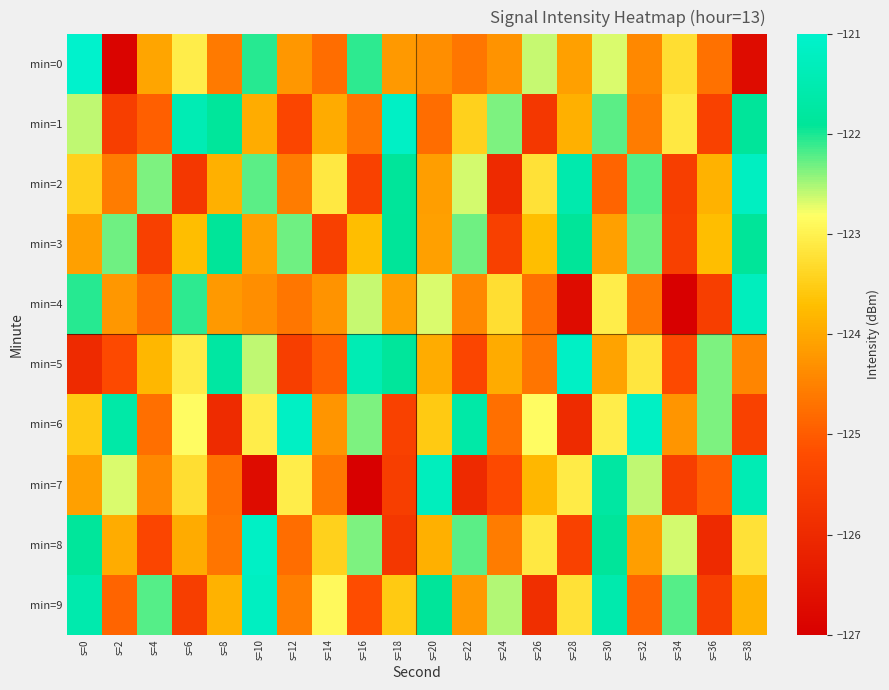

Reading left to right, extract all data points from this chart.

min=0: s=0=-121.0	s=2=-126.9	s=4=-124.0	s=6=-123.1	s=8=-124.6	s=10=-122.1	s=12=-124.2	s=14=-124.8	s=16=-122.1	s=18=-124.2	s=20=-124.3	s=22=-124.7	s=24=-124.3	s=26=-122.6	s=28=-124.1	s=30=-122.7	s=32=-124.4	s=34=-123.3	s=36=-124.7	s=38=-126.7
min=1: s=0=-122.6	s=2=-125.5	s=4=-125.0	s=6=-121.4	s=8=-121.9	s=10=-124.0	s=12=-125.4	s=14=-124.0	s=16=-124.7	s=18=-121.1	s=20=-124.8	s=22=-123.5	s=24=-122.3	s=26=-125.7	s=28=-123.9	s=30=-122.2	s=32=-124.6	s=34=-123.1	s=36=-125.4	s=38=-121.9
min=2: s=0=-123.5	s=2=-124.6	s=4=-122.3	s=6=-125.7	s=8=-123.9	s=10=-122.2	s=12=-124.6	s=14=-123.1	s=16=-125.4	s=18=-121.9	s=20=-124.1	s=22=-122.7	s=24=-126.0	s=26=-123.2	s=28=-121.5	s=30=-124.9	s=32=-122.2	s=34=-125.5	s=36=-123.9	s=38=-121.2
min=3: s=0=-124.1	s=2=-122.3	s=4=-125.5	s=6=-123.7	s=8=-121.9	s=10=-124.1	s=12=-122.3	s=14=-125.5	s=16=-123.7	s=18=-121.9	s=20=-124.1	s=22=-122.3	s=24=-125.5	s=26=-123.7	s=28=-121.9	s=30=-124.1	s=32=-122.3	s=34=-125.5	s=36=-123.7	s=38=-121.9
min=4: s=0=-122.1	s=2=-124.2	s=4=-124.8	s=6=-122.1	s=8=-124.2	s=10=-124.3	s=12=-124.7	s=14=-124.3	s=16=-122.6	s=18=-124.1	s=20=-122.7	s=22=-124.4	s=24=-123.3	s=26=-124.7	s=28=-126.7	s=30=-123.1	s=32=-124.6	s=34=-127.0	s=36=-125.5	s=38=-121.3
min=5: s=0=-126.0	s=2=-125.3	s=4=-123.8	s=6=-123.1	s=8=-121.7	s=10=-122.6	s=12=-125.5	s=14=-125.0	s=16=-121.4	s=18=-121.9	s=20=-124.0	s=22=-125.4	s=24=-124.0	s=26=-124.7	s=28=-121.1	s=30=-124.0	s=32=-123.2	s=34=-125.2	s=36=-122.3	s=38=-124.5
min=6: s=0=-123.5	s=2=-121.7	s=4=-124.8	s=6=-122.8	s=8=-126.0	s=10=-123.0	s=12=-121.2	s=14=-124.2	s=16=-122.3	s=18=-125.5	s=20=-123.5	s=22=-121.7	s=24=-124.8	s=26=-122.8	s=28=-126.0	s=30=-123.0	s=32=-121.2	s=34=-124.2	s=36=-122.3	s=38=-125.5
min=7: s=0=-124.1	s=2=-122.7	s=4=-124.4	s=6=-123.3	s=8=-124.7	s=10=-126.7	s=12=-123.1	s=14=-124.6	s=16=-127.0	s=18=-125.5	s=20=-121.3	s=22=-126.0	s=24=-125.3	s=26=-123.8	s=28=-123.1	s=30=-121.7	s=32=-122.6	s=34=-125.5	s=36=-125.0	s=38=-121.4
min=8: s=0=-121.9	s=2=-124.0	s=4=-125.4	s=6=-124.0	s=8=-124.7	s=10=-121.1	s=12=-124.8	s=14=-123.5	s=16=-122.3	s=18=-125.7	s=20=-123.9	s=22=-122.2	s=24=-124.6	s=26=-123.1	s=28=-125.4	s=30=-121.9	s=32=-124.1	s=34=-122.7	s=36=-126.0	s=38=-123.2
min=9: s=0=-121.5	s=2=-124.9	s=4=-122.2	s=6=-125.5	s=8=-123.9	s=10=-121.2	s=12=-124.5	s=14=-122.9	s=16=-125.2	s=18=-123.5	s=20=-121.9	s=22=-124.2	s=24=-122.5	s=26=-125.9	s=28=-123.2	s=30=-121.5	s=32=-124.9	s=34=-122.2	s=36=-125.5	s=38=-123.9